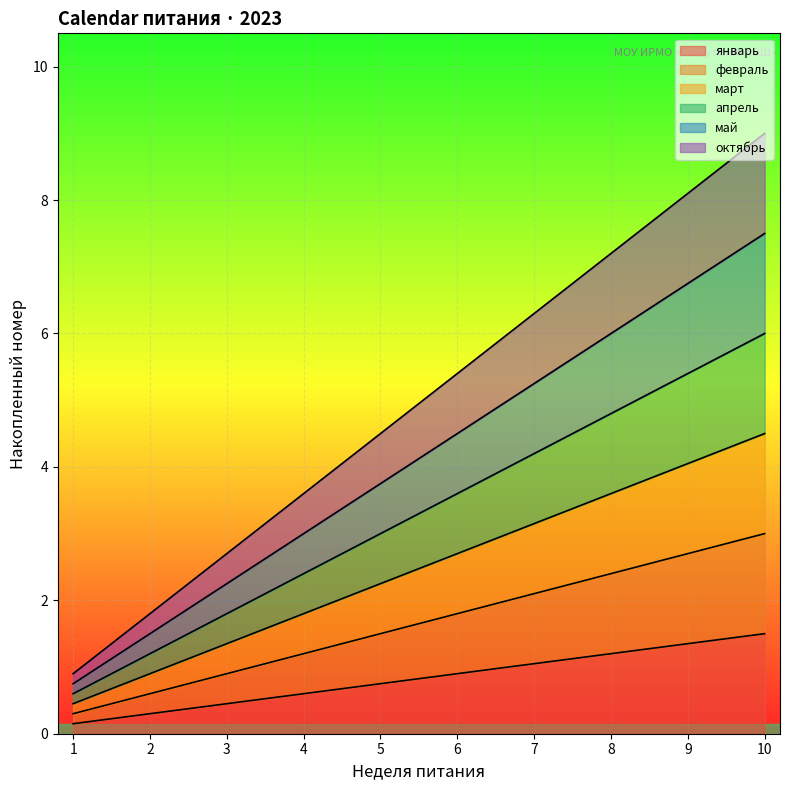

Reading right to left, transcribe all the data shown in this chart.

январь: 10=1.5	9=1.3	8=1.2	7=1.1	6=0.9	5=0.8	4=0.6	3=0.4	2=0.3	1=0.1
февраль: 10=3.0	9=2.7	8=2.4	7=2.1	6=1.8	5=1.5	4=1.2	3=0.9	2=0.6	1=0.3
март: 10=6.0	9=5.4	8=4.8	7=4.2	6=3.6	5=3.0	4=2.4	3=1.8	2=1.2	1=0.6
апрель: 10=7.5	9=6.7	8=6.0	7=5.2	6=4.5	5=3.8	4=3.0	3=2.2	2=1.5	1=0.8
май: 10=4.5	9=4.0	8=3.6	7=3.2	6=2.7	5=2.2	4=1.8	3=1.3	2=0.9	1=0.4
октябрь: 10=9.0	9=8.1	8=7.2	7=6.3	6=5.4	5=4.5	4=3.6	3=2.7	2=1.8	1=0.9